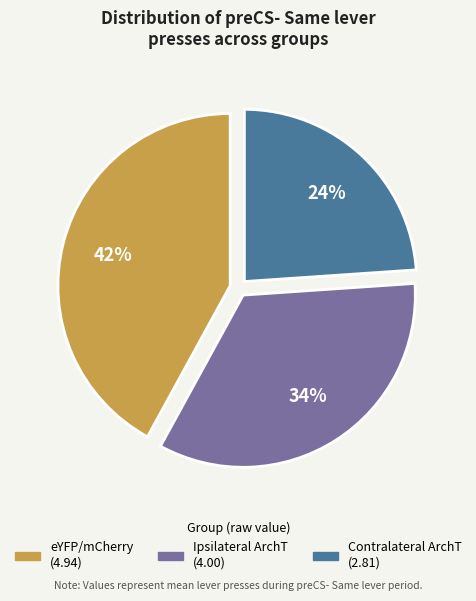

Is there a majority slice in this chart?

No